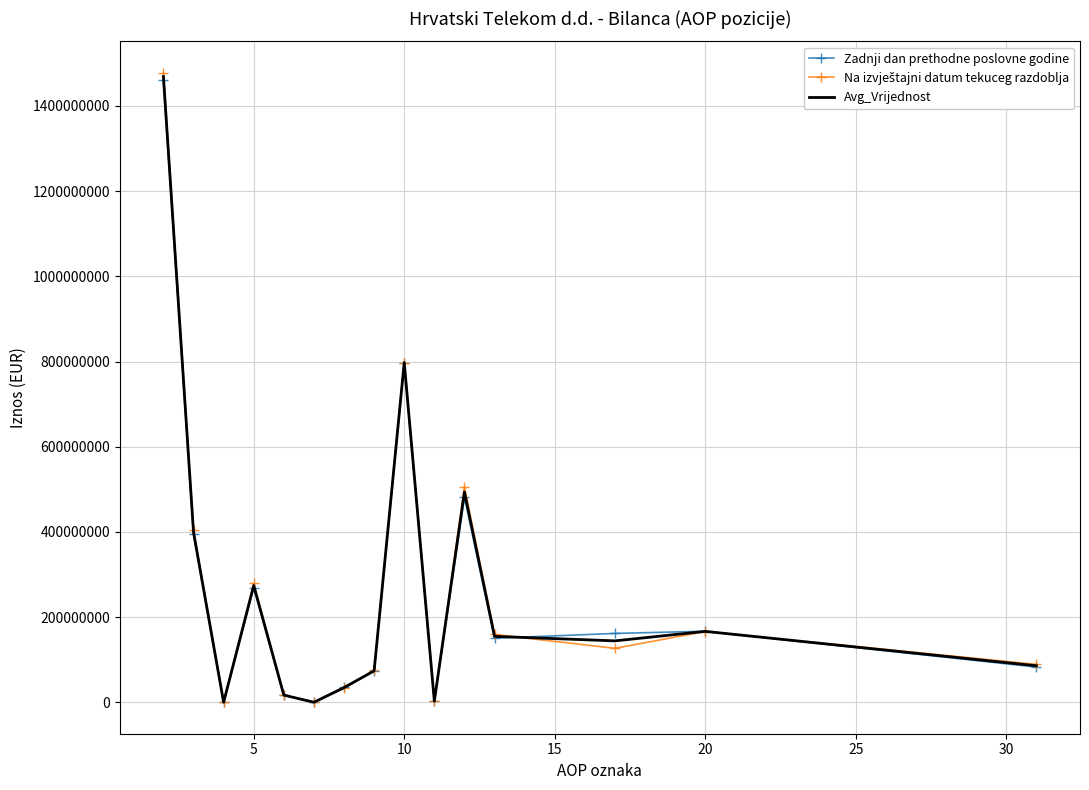

How many interior local peaks does the Zadnji dan prethodne poslovne godine series have?

4